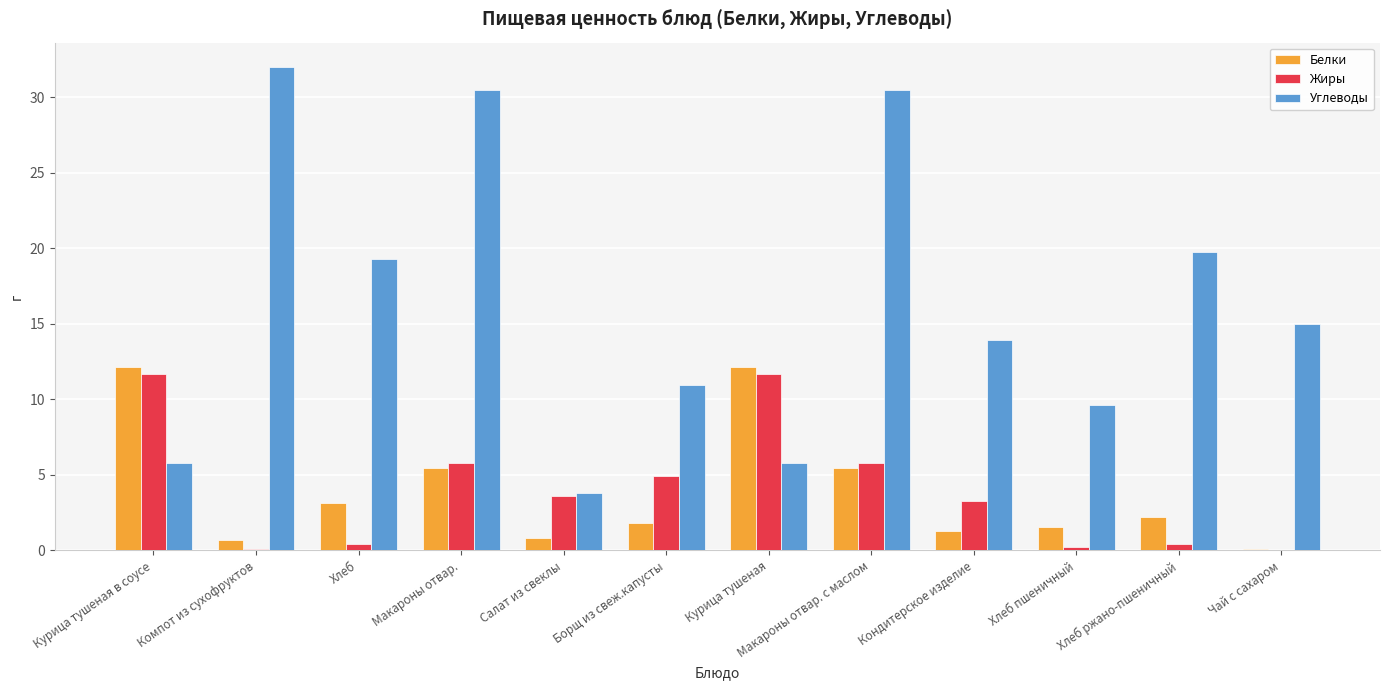

Is it true that Жиры equals 11.7 at Курица тушеная?

True